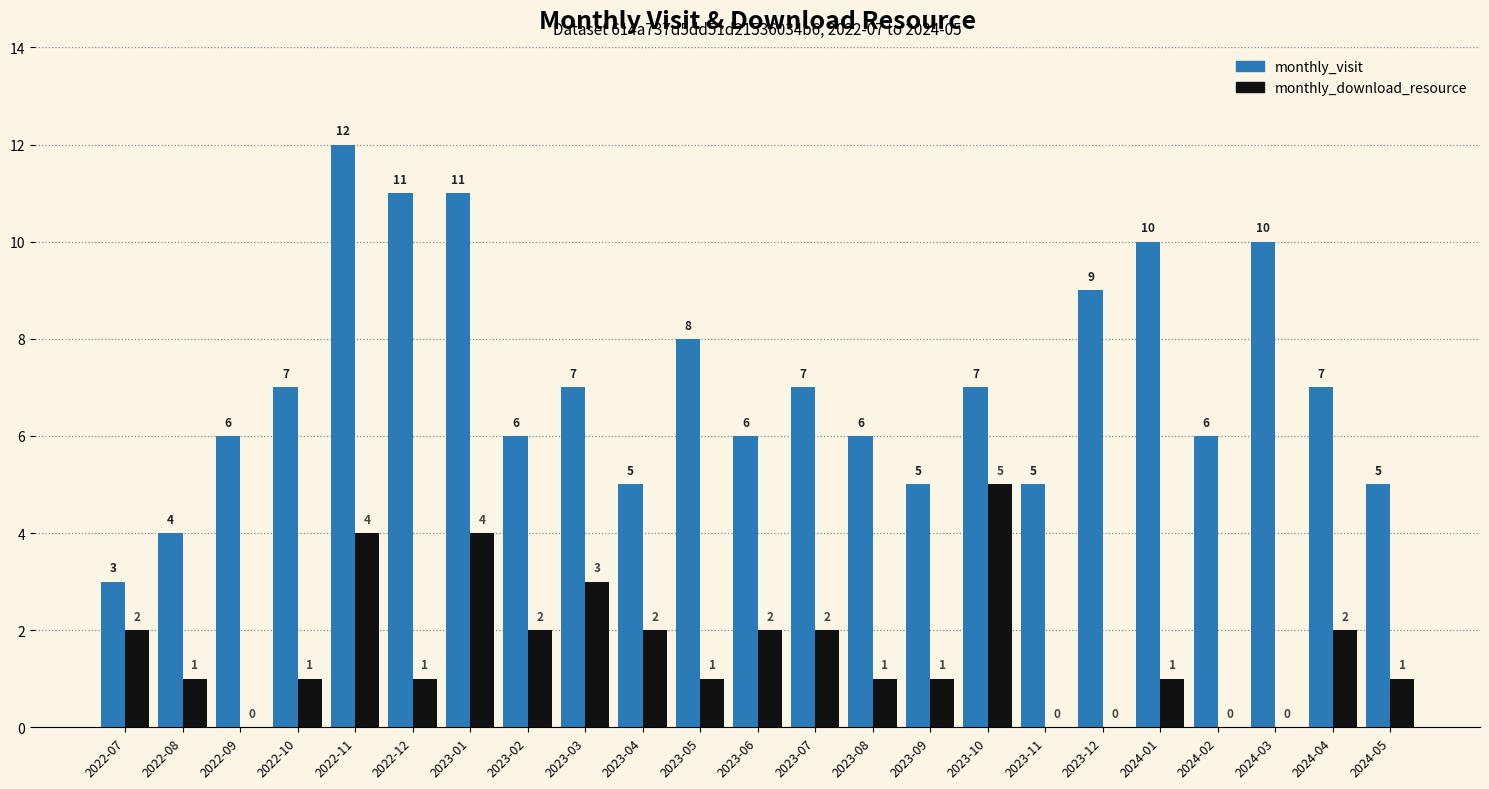

How many distinct data groups are displayed?

2